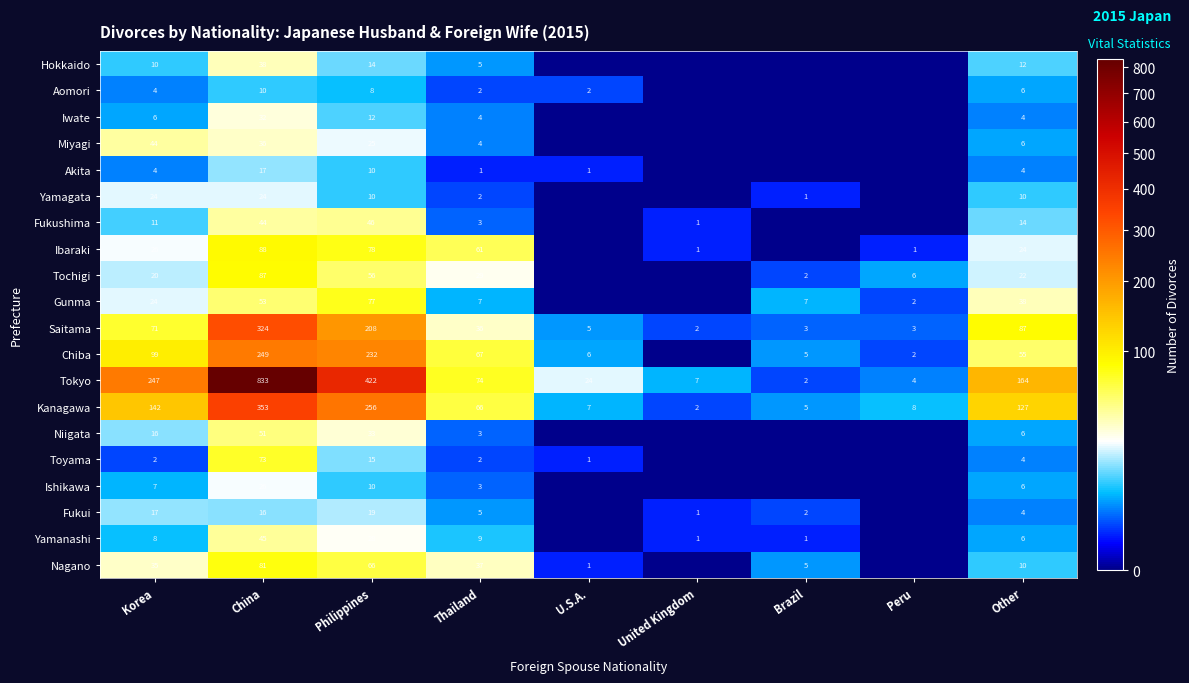

Count the number of categories in the chart.

9